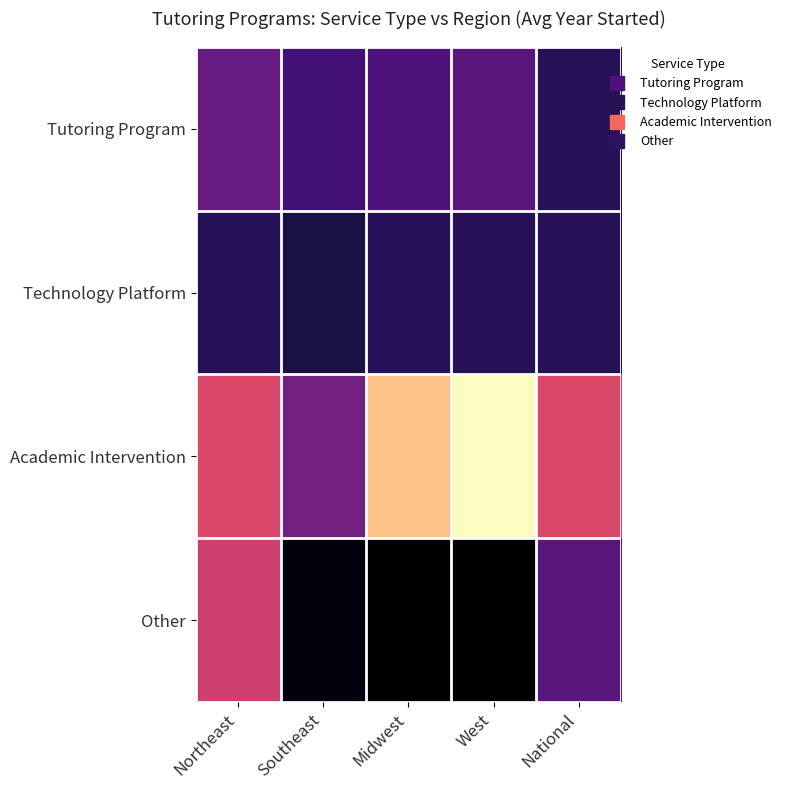

Reading right to left, list all the values displayed in this chart.

Tutoring Program: National=2015	West=2011	Midwest=2012	Southeast=2013	Northeast=2010
Technology Platform: National=2015	West=2015	Midwest=2015	Southeast=2016	Northeast=2015
Academic Intervention: National=2001	West=1988	Midwest=1992	Southeast=2009	Northeast=2001
Other: National=2011	West=2020	Midwest=2020	Southeast=2019	Northeast=2002